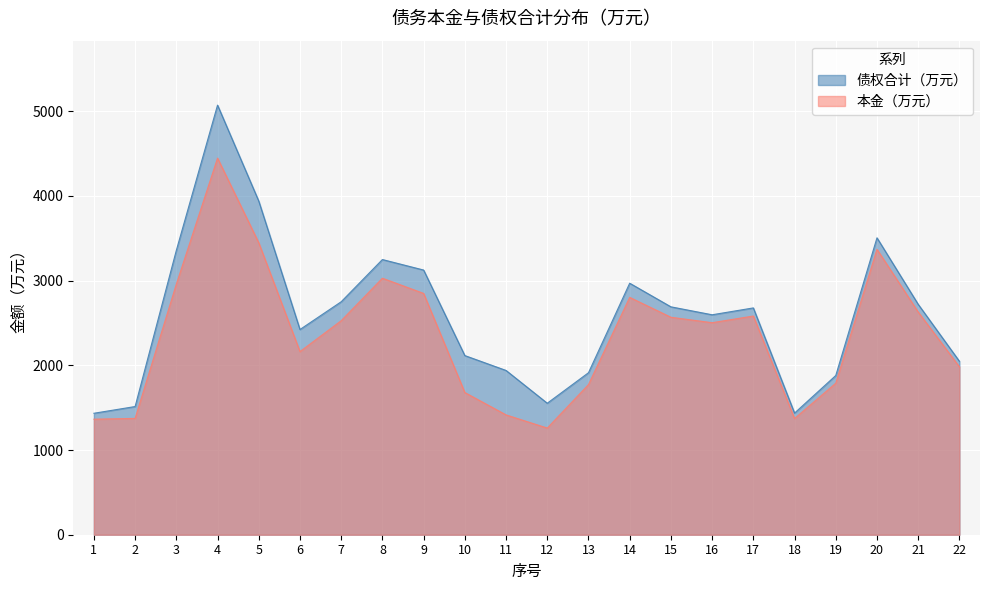

Where is the first local maximum for 债权合计（万元）?

4